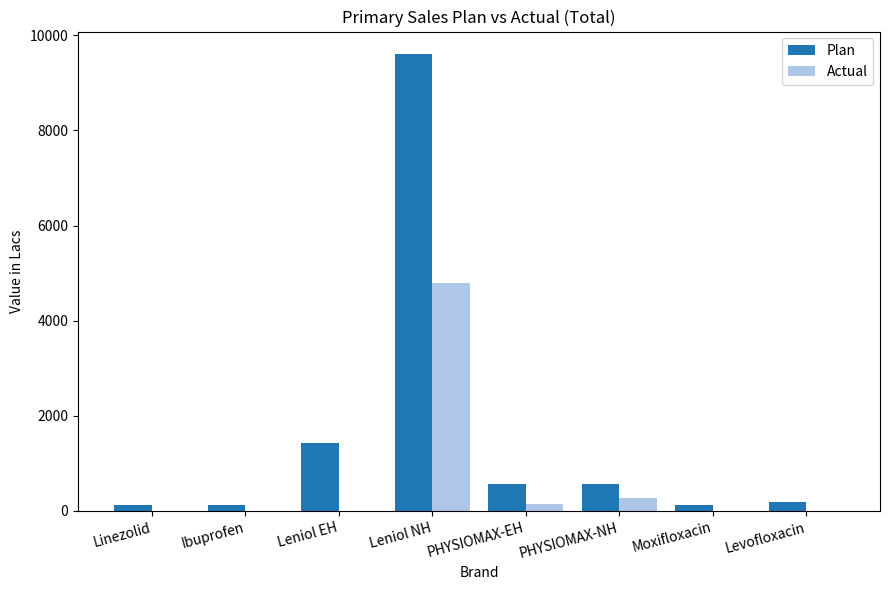

What is the maximum value shown in the chart?

9600